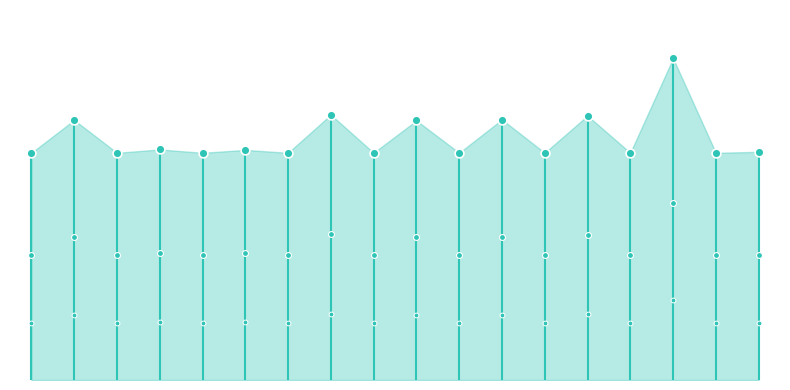

Which has a higher value, 13/08/2019 or 26/03/2019?

26/03/2019